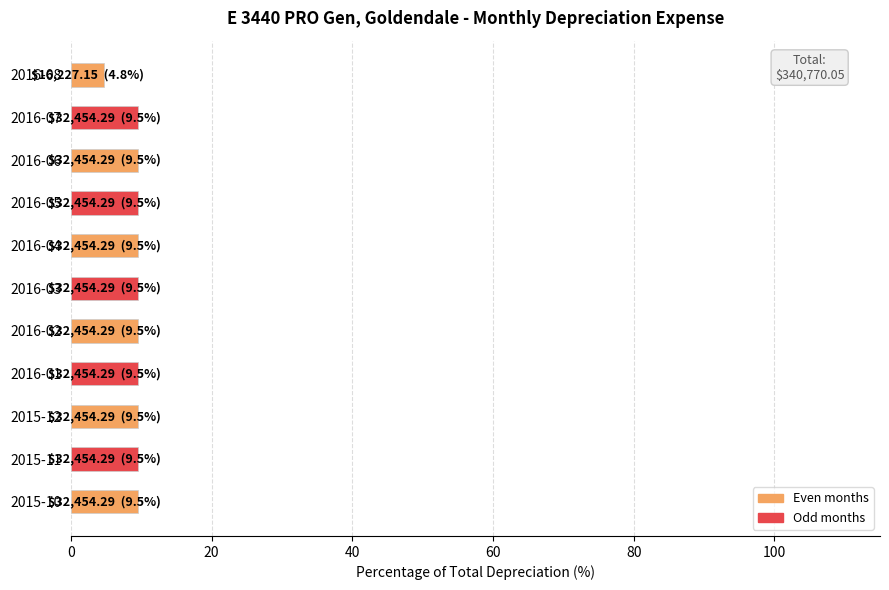

Approximately how many times larger is the value at 2015-10 compared to 2016-05?

1.0